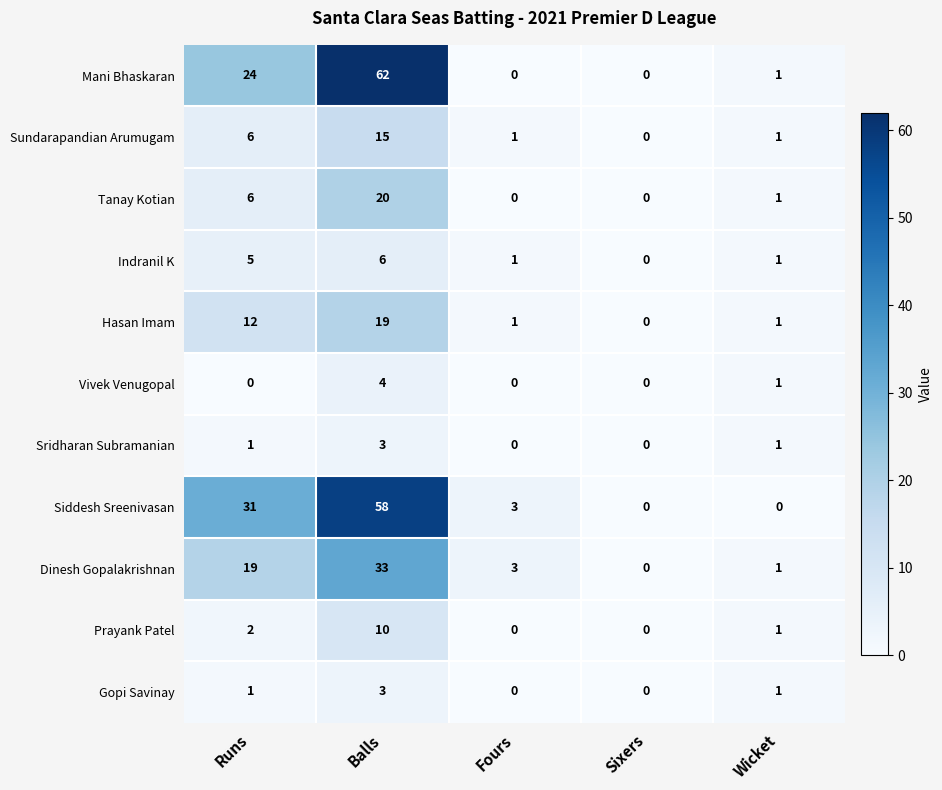

At how many categories does at least one series exceed 14?

2